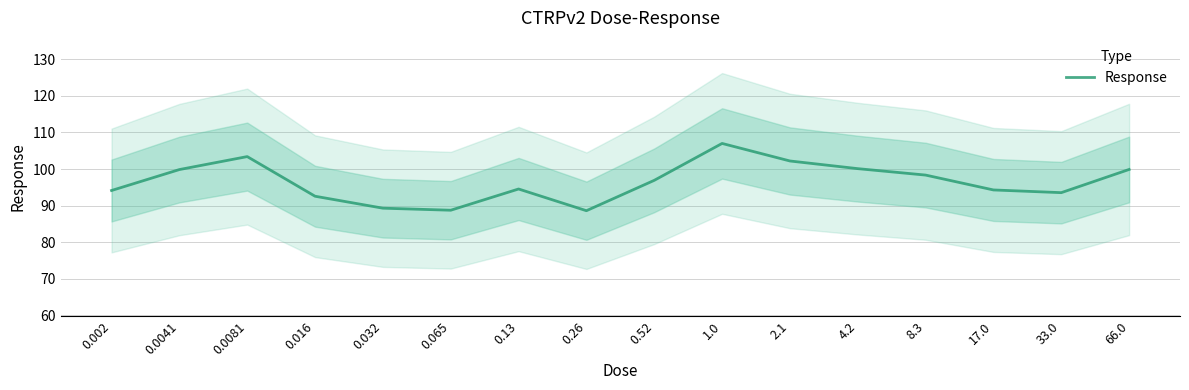

The value at 0.13 is 141.0. True or false?

False